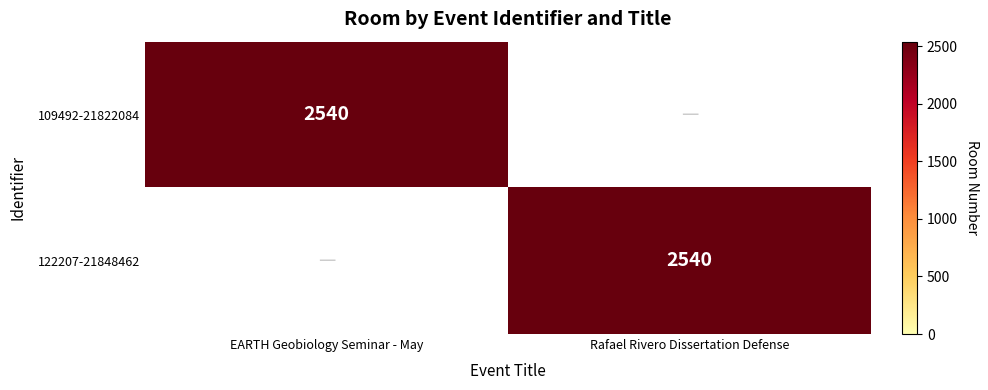

At how many categories does at least one series exceed 2509?

2